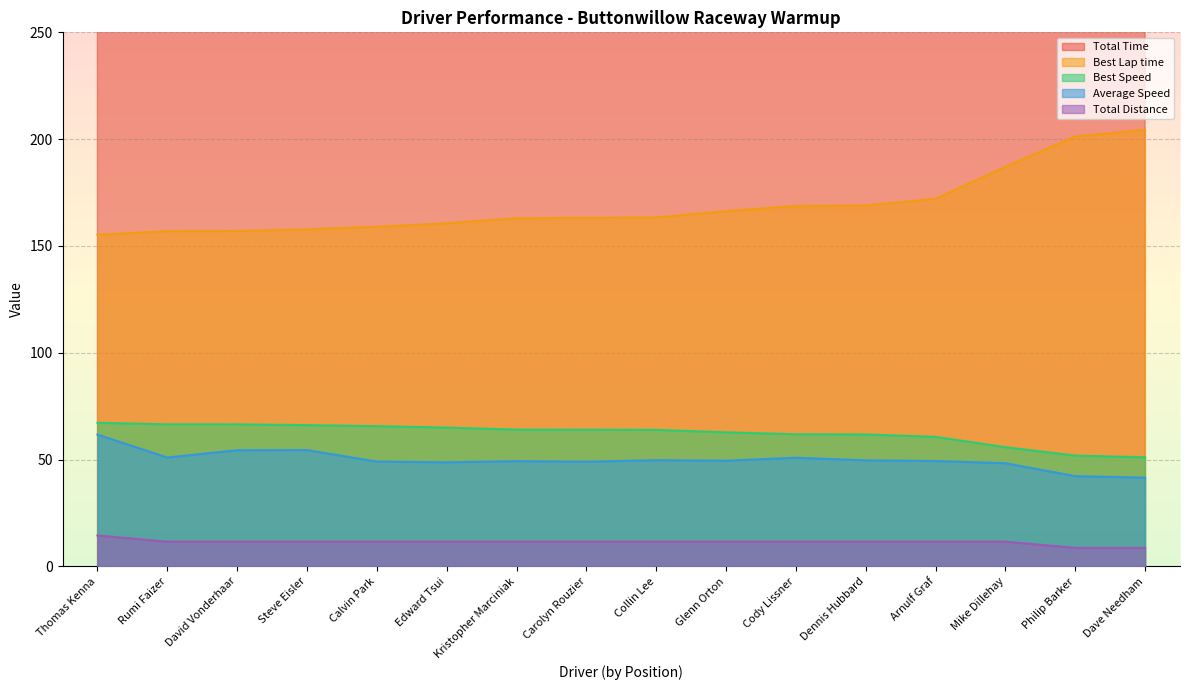

True or false: Best Lap time and Total Distance intersect in this chart.

False